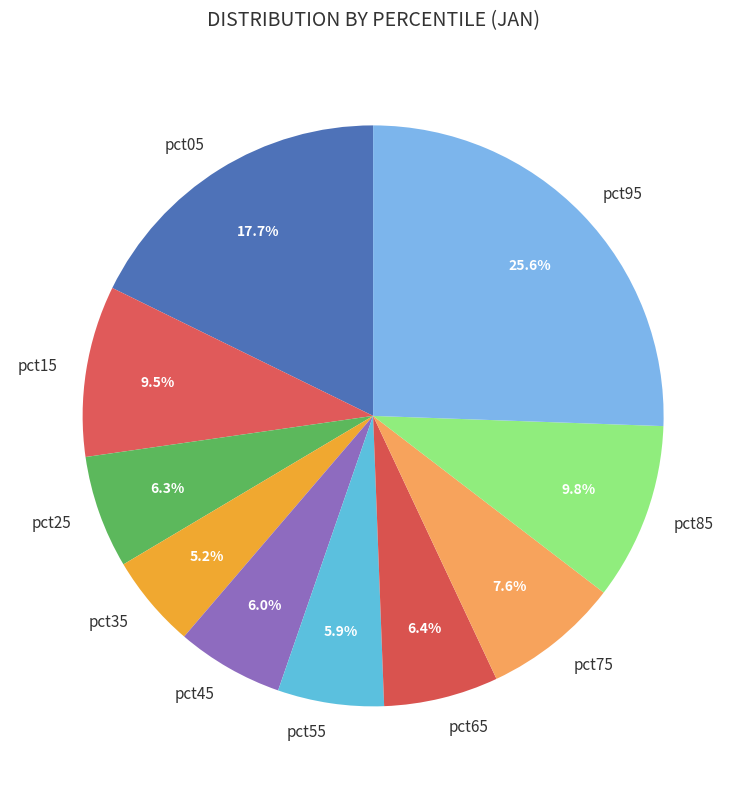

To the nearest percent, what is the combined percentage of pct35 and pct65?

12%